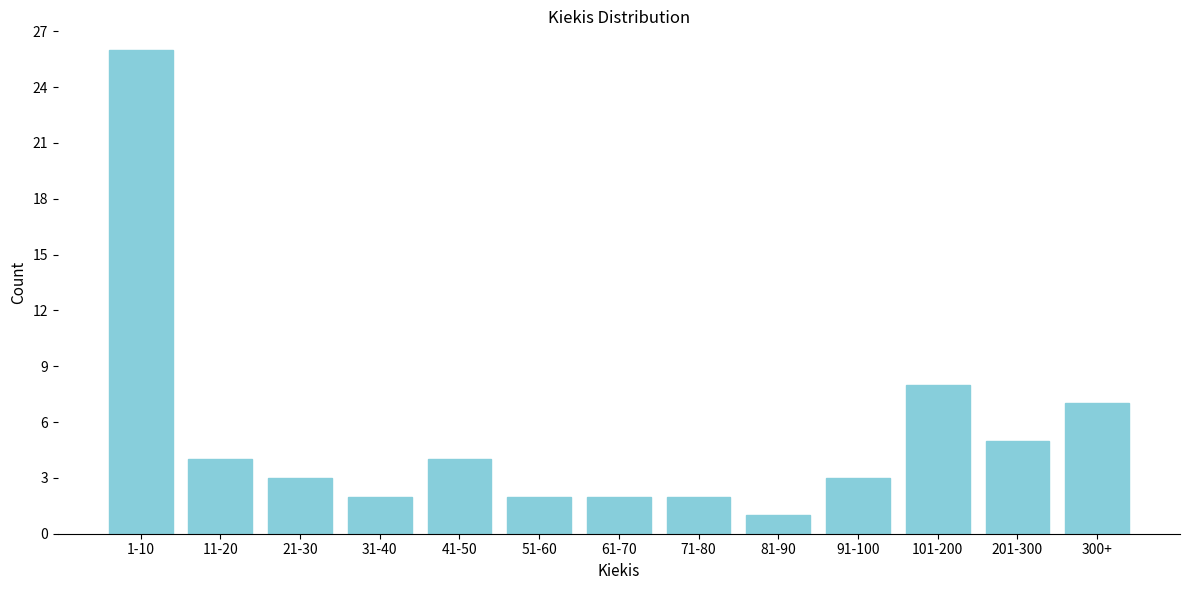

Reading left to right, transcribe all the data shown in this chart.

1-10=26	11-20=4	21-30=3	31-40=2	41-50=4	51-60=2	61-70=2	71-80=2	81-90=1	91-100=3	101-200=8	201-300=5	300+=7